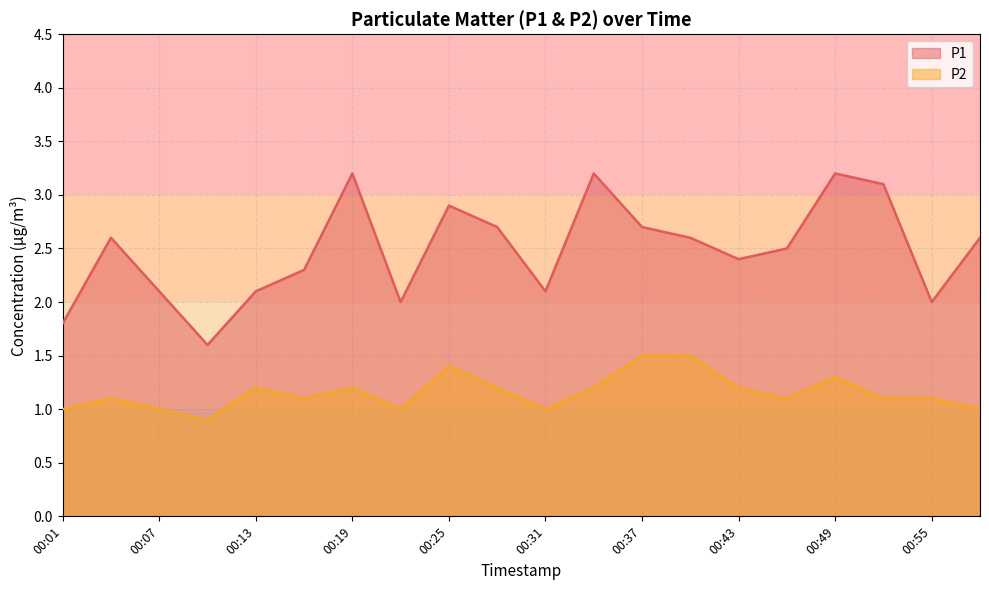

Which series has the largest range (max minus min)?

P1